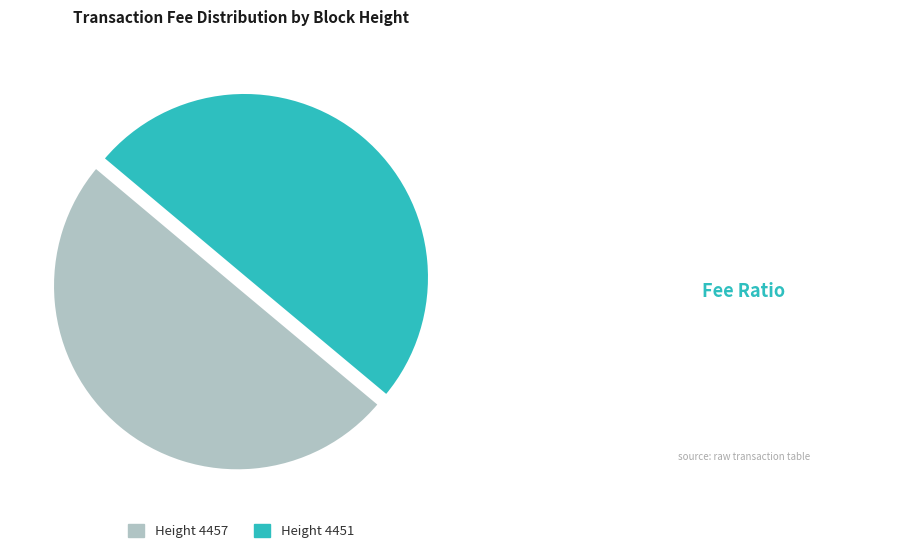

Approximately how many times larger is the value at Height 4451 compared to Height 4457?

1.0